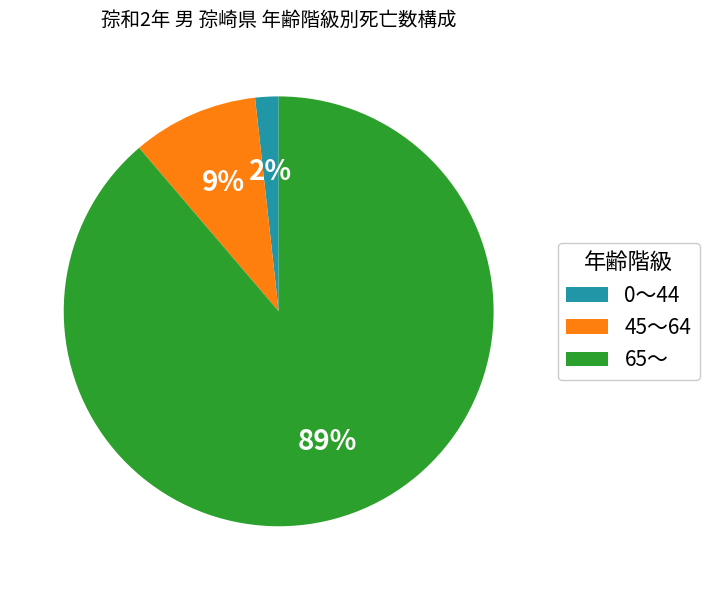

True or false: 65～ accounts for 89% of the total.

True